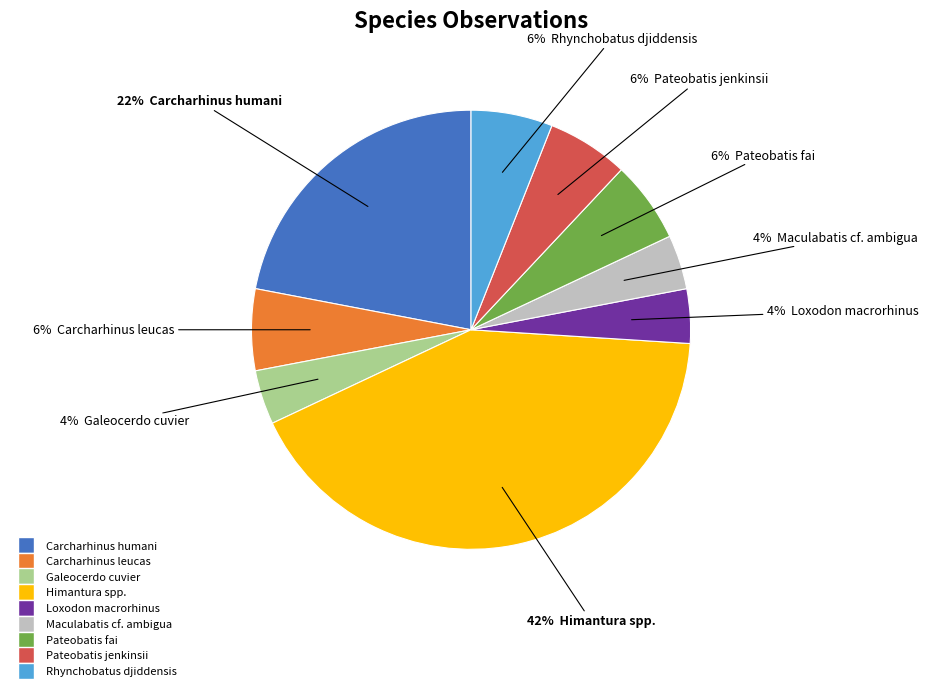

Which category has the biggest portion of the pie?

Himantura spp.